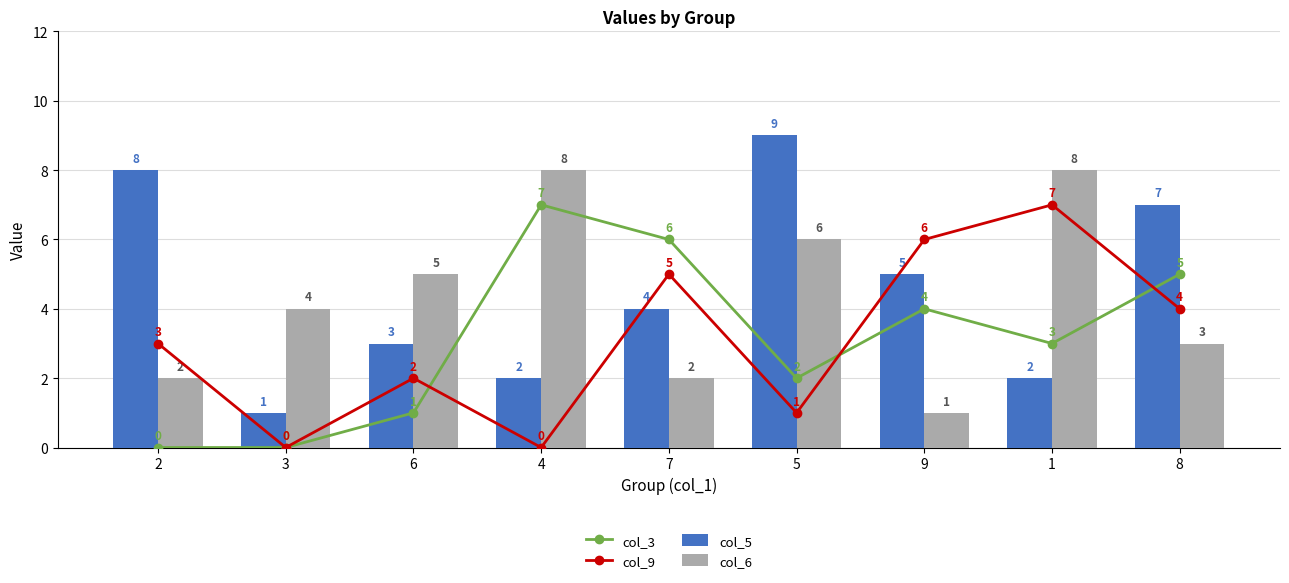

What are all the series names shown in the legend?

col_3, col_9, col_5, col_6